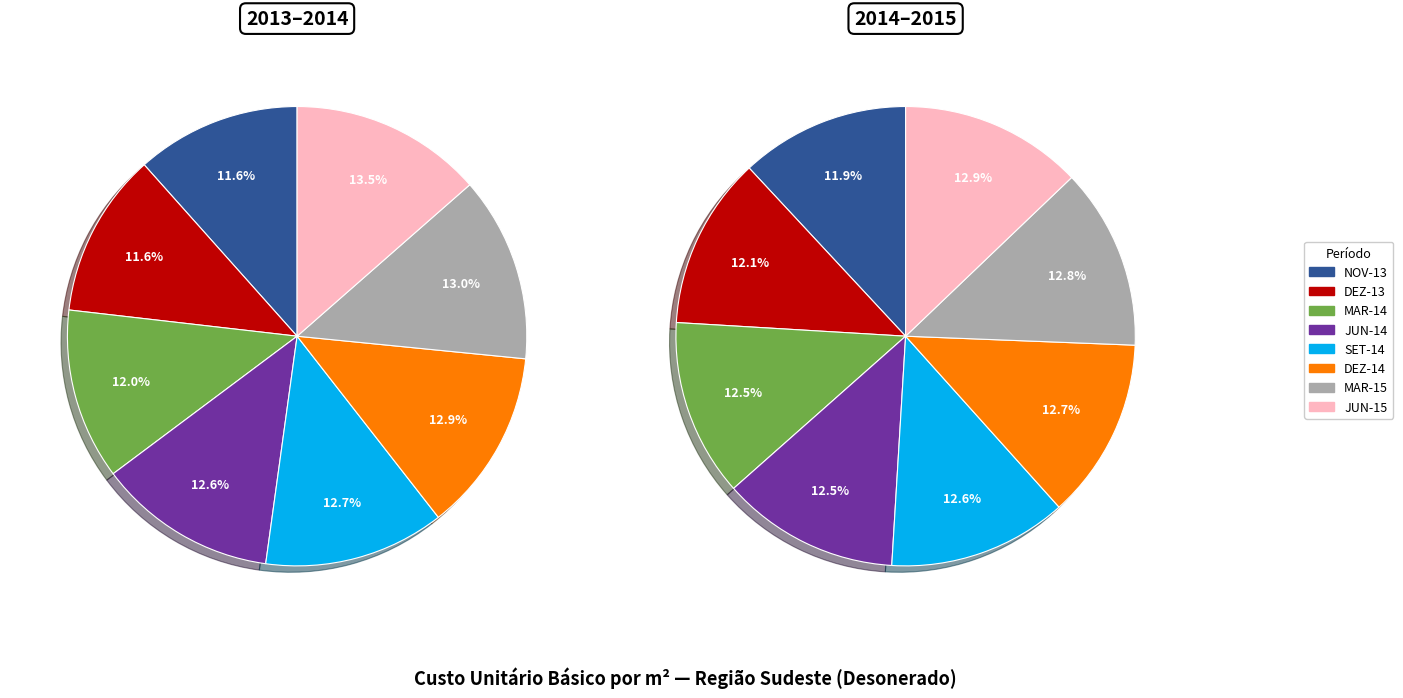

Is it true that 4 is 21% of the pie?

False